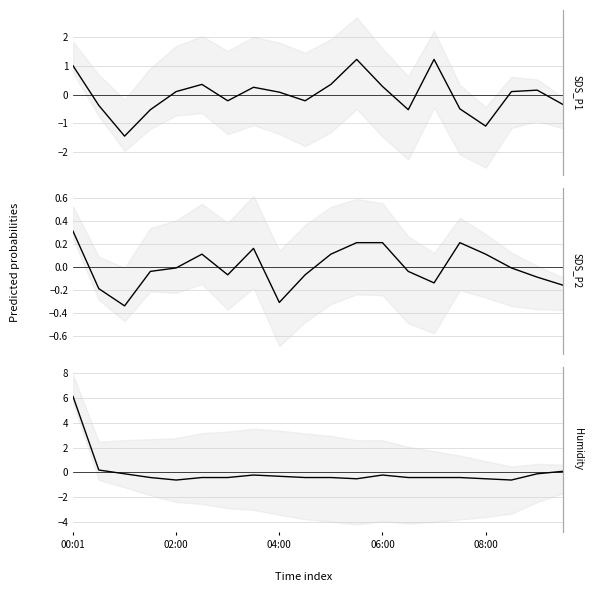

List the series in order of their peak value, highest first.

Humidity, SDS_P1, SDS_P2